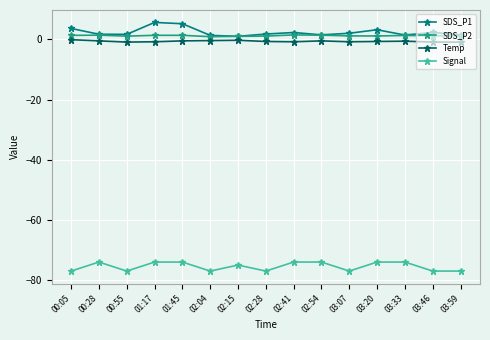

What is the smallest value displayed?

-77.0